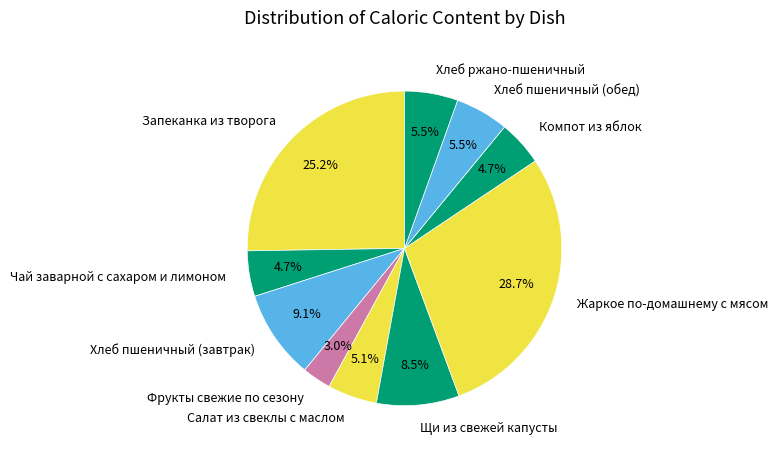

How much of the chart is everything except Жаркое по-домашнему с мясом?

71.3%